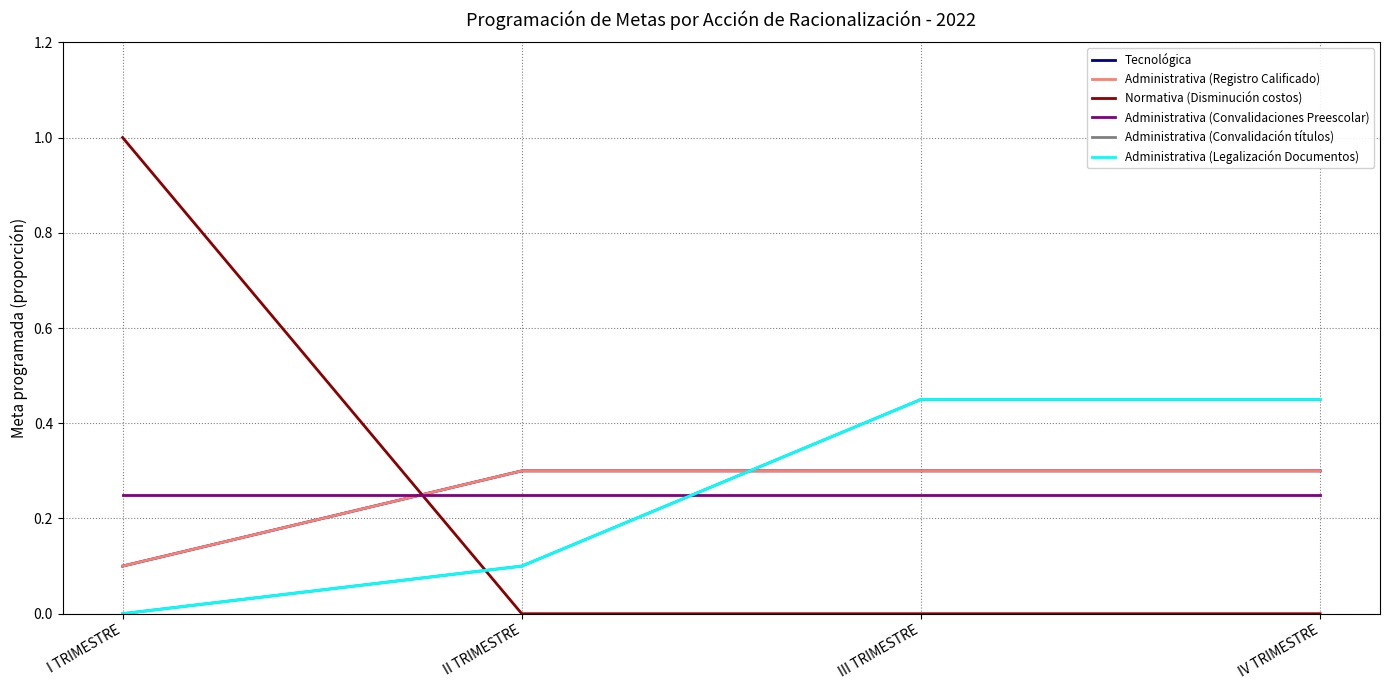

Does the chart display data point markers on the line(s)?

No